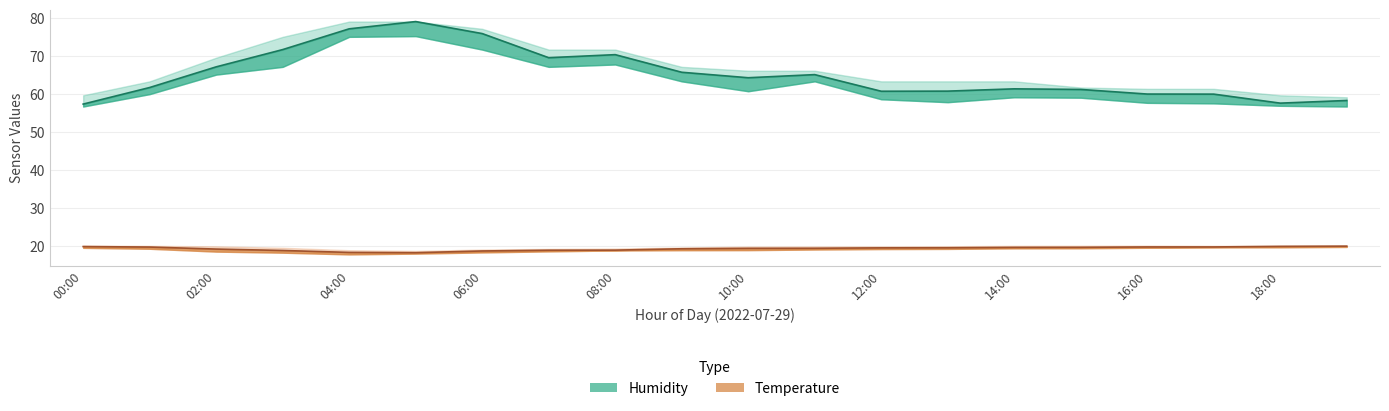

At which category is the sum across all series the highest?

05:00